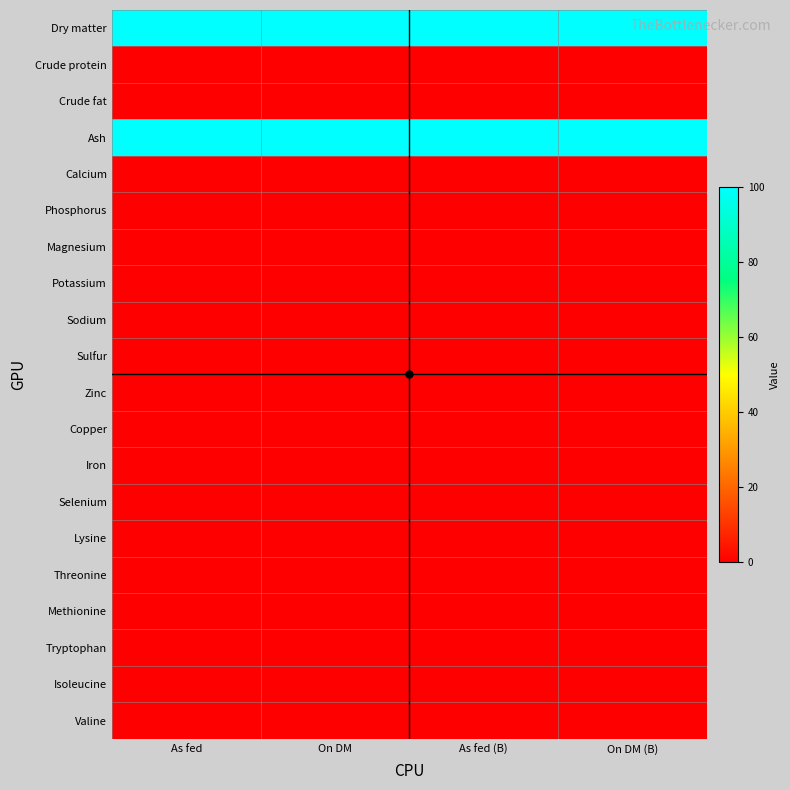

Reading left to right, transcribe all the data shown in this chart.

Dry matter: As fed=99.9	On DM=100.0	As fed (B)=99.9	On DM (B)=100.0
Crude protein: As fed=0.0	On DM=0.0	As fed (B)=0.0	On DM (B)=0.0
Crude fat: As fed=0.0	On DM=0.0	As fed (B)=0.0	On DM (B)=0.0
Ash: As fed=99.9	On DM=100.0	As fed (B)=99.9	On DM (B)=100.0
Calcium: As fed=0.0	On DM=0.0	As fed (B)=0.0	On DM (B)=0.0
Phosphorus: As fed=0.0	On DM=0.0	As fed (B)=0.0	On DM (B)=0.0
Magnesium: As fed=0.0	On DM=0.0	As fed (B)=0.0	On DM (B)=0.0
Potassium: As fed=0.0	On DM=0.0	As fed (B)=0.0	On DM (B)=0.0
Sodium: As fed=0.0	On DM=0.0	As fed (B)=0.0	On DM (B)=0.0
Sulfur: As fed=0.0	On DM=0.0	As fed (B)=0.0	On DM (B)=0.0
Zinc: As fed=0.0	On DM=0.0	As fed (B)=0.0	On DM (B)=0.0
Copper: As fed=0.0	On DM=0.0	As fed (B)=0.0	On DM (B)=0.0
Iron: As fed=0.0	On DM=0.0	As fed (B)=0.0	On DM (B)=0.0
Selenium: As fed=0.0	On DM=0.0	As fed (B)=0.0	On DM (B)=0.0
Lysine: As fed=0.0	On DM=0.0	As fed (B)=0.0	On DM (B)=0.0
Threonine: As fed=0.0	On DM=0.0	As fed (B)=0.0	On DM (B)=0.0
Methionine: As fed=0.0	On DM=0.0	As fed (B)=0.0	On DM (B)=0.0
Tryptophan: As fed=0.0	On DM=0.0	As fed (B)=0.0	On DM (B)=0.0
Isoleucine: As fed=0.0	On DM=0.0	As fed (B)=0.0	On DM (B)=0.0
Valine: As fed=0.0	On DM=0.0	As fed (B)=0.0	On DM (B)=0.0